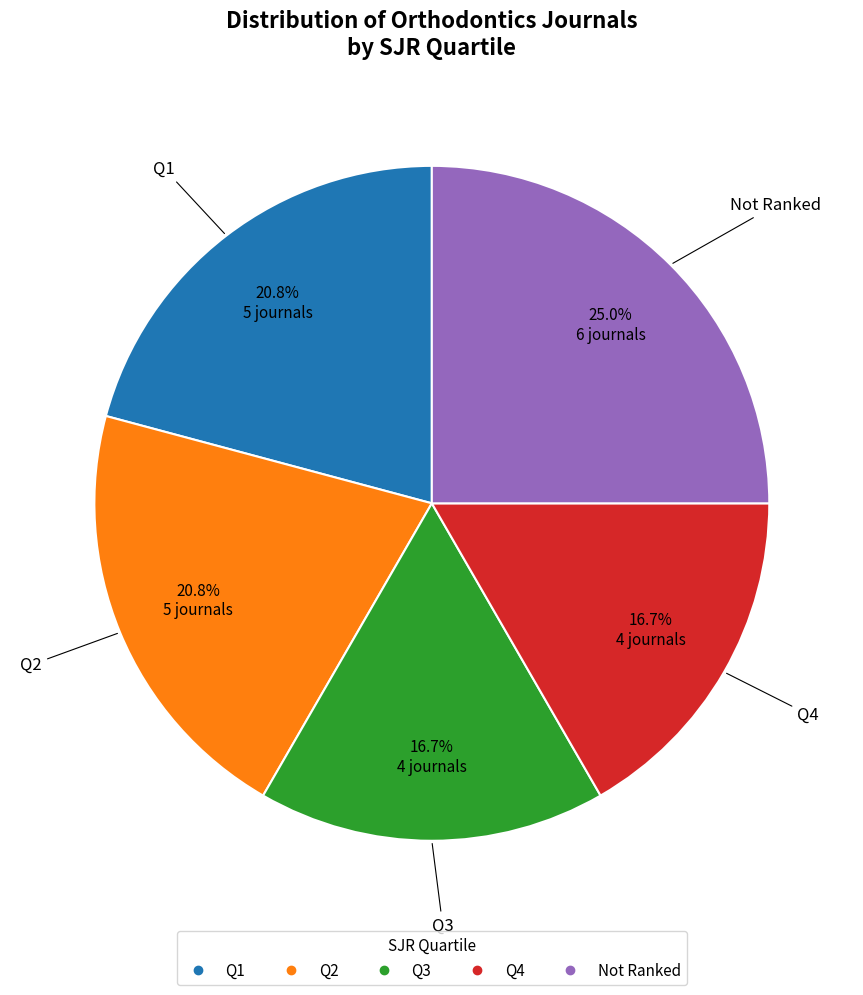

Does any single category account for the majority?

No